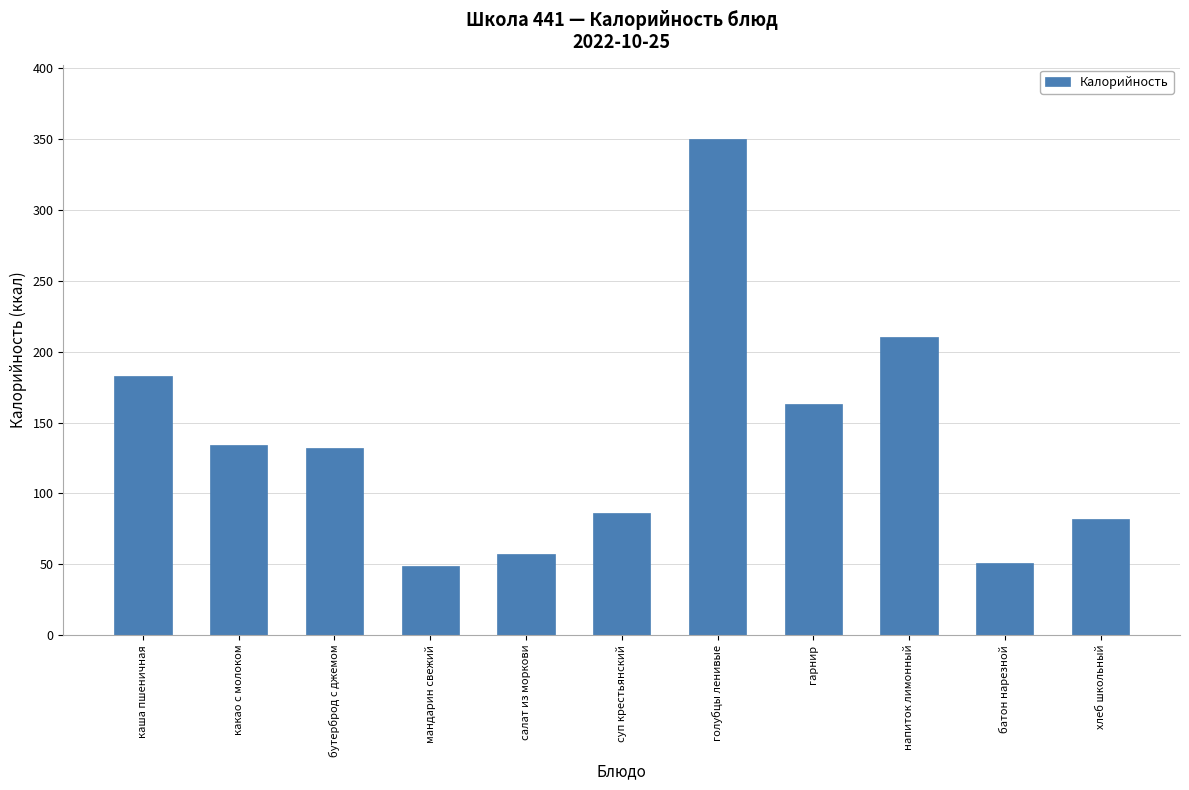

Reading left to right, extract all data points from this chart.

каша пшеничная=183	какао с молоком=134	бутерброд с джемом=132	мандарин свежий=49	салат из моркови=57	суп крестьянский=86	голубцы ленивые=350	гарнир=163	напиток лимонный=210	батон нарезной=51	хлеб школьный=82